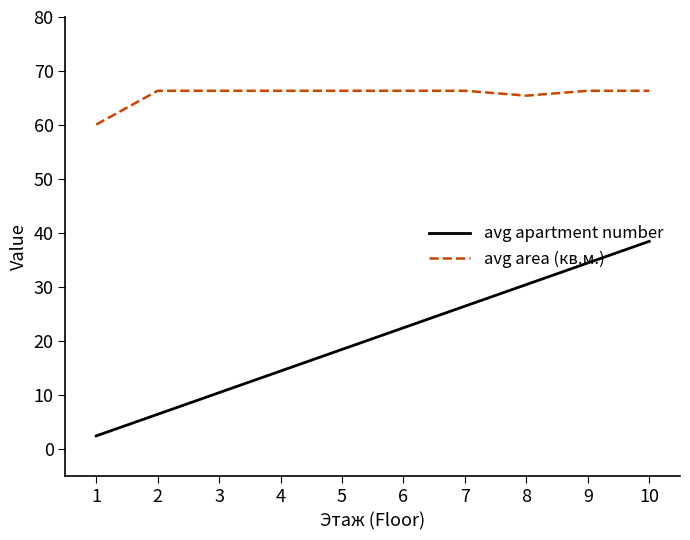

True or false: avg apartment number has more than 2 interior local peaks.

False